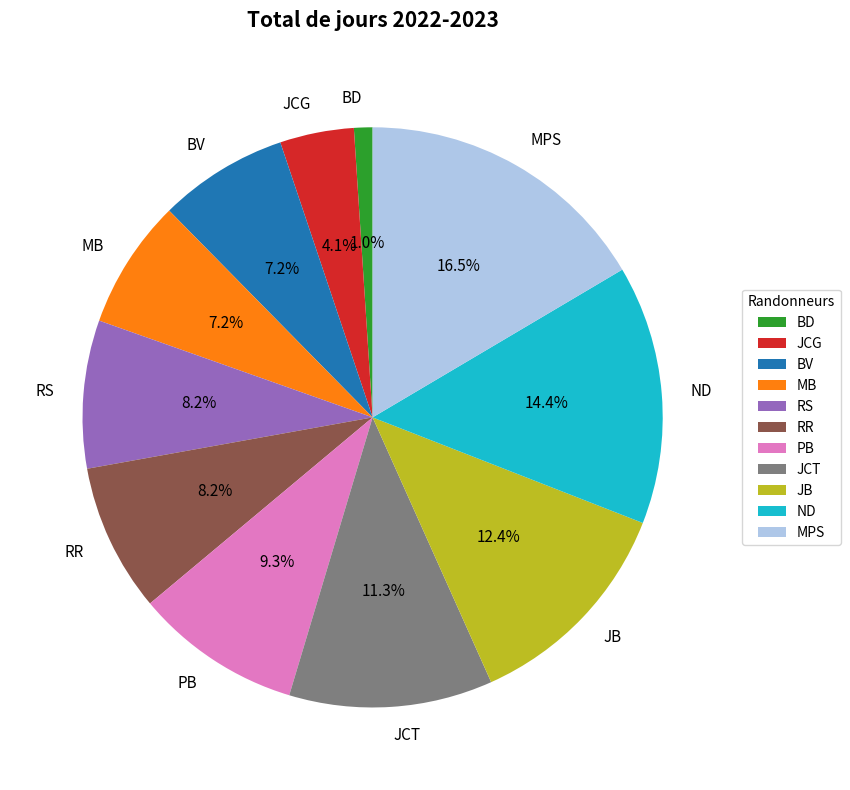

To the nearest percent, what is the combined percentage of JB and RS?

21%